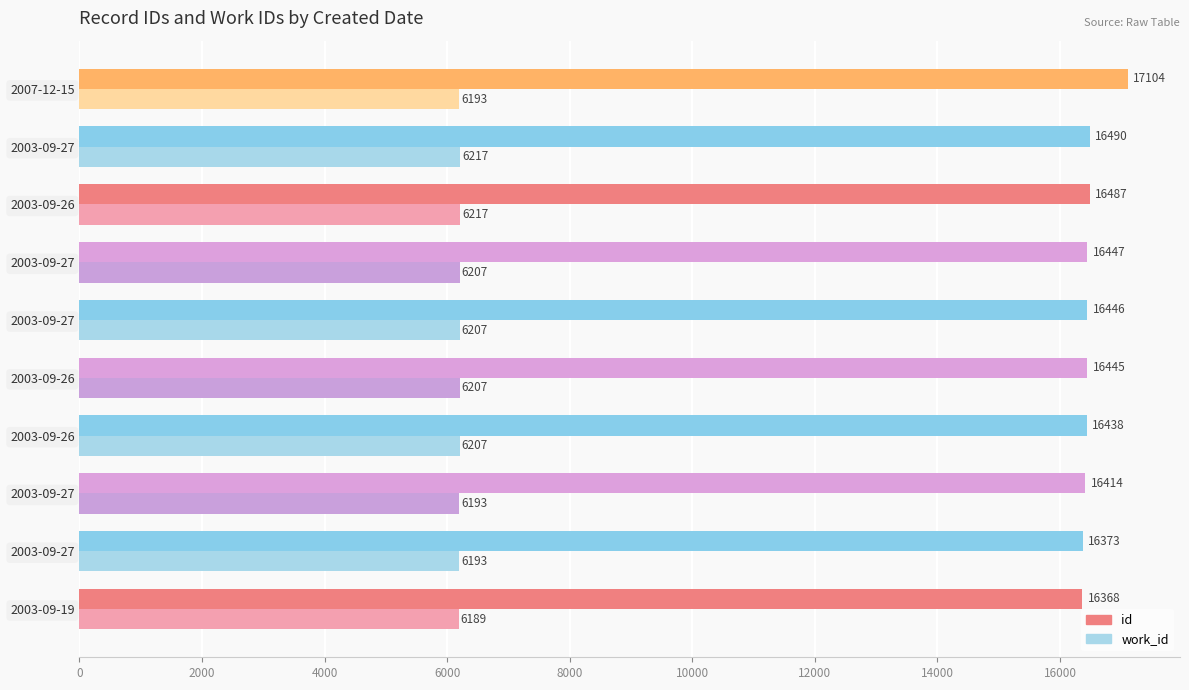

How many data points does each series have?

10